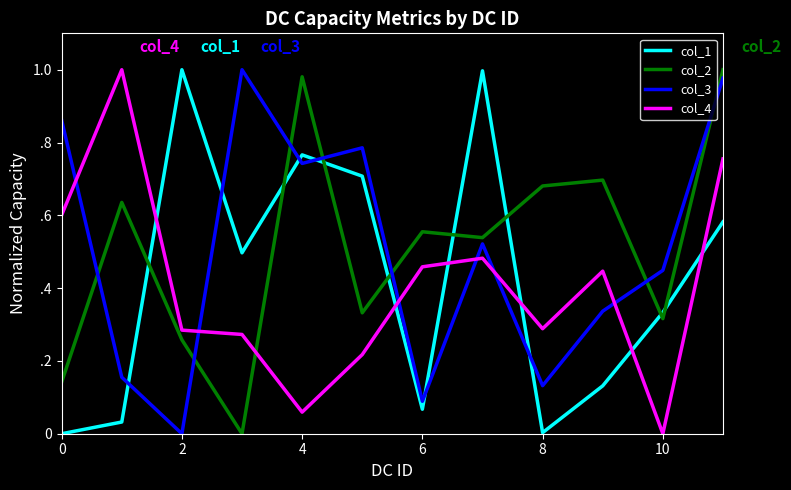

Which series has the largest total across all categories?

col_2